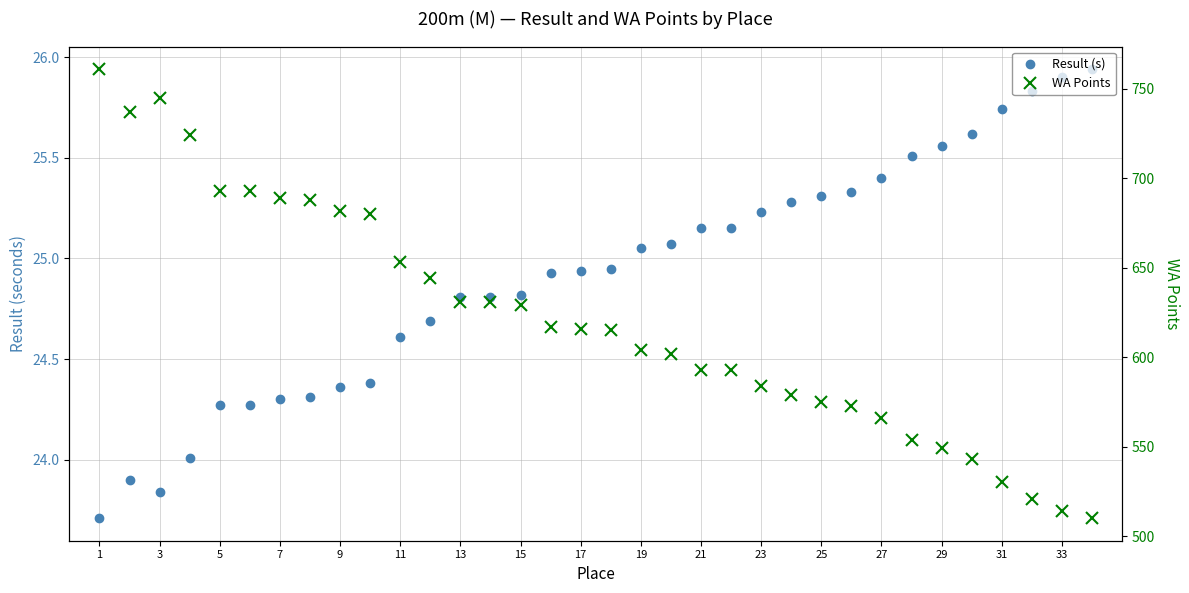

What is the greatest value displayed?

761.0